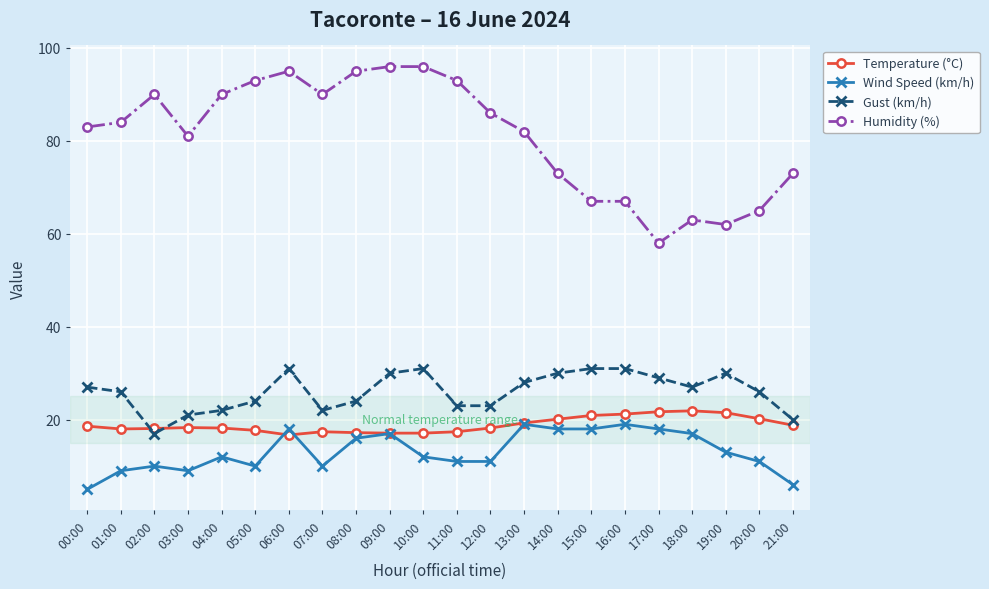

The value of Humidity (%) at 16:00 is 67.0. True or false?

True